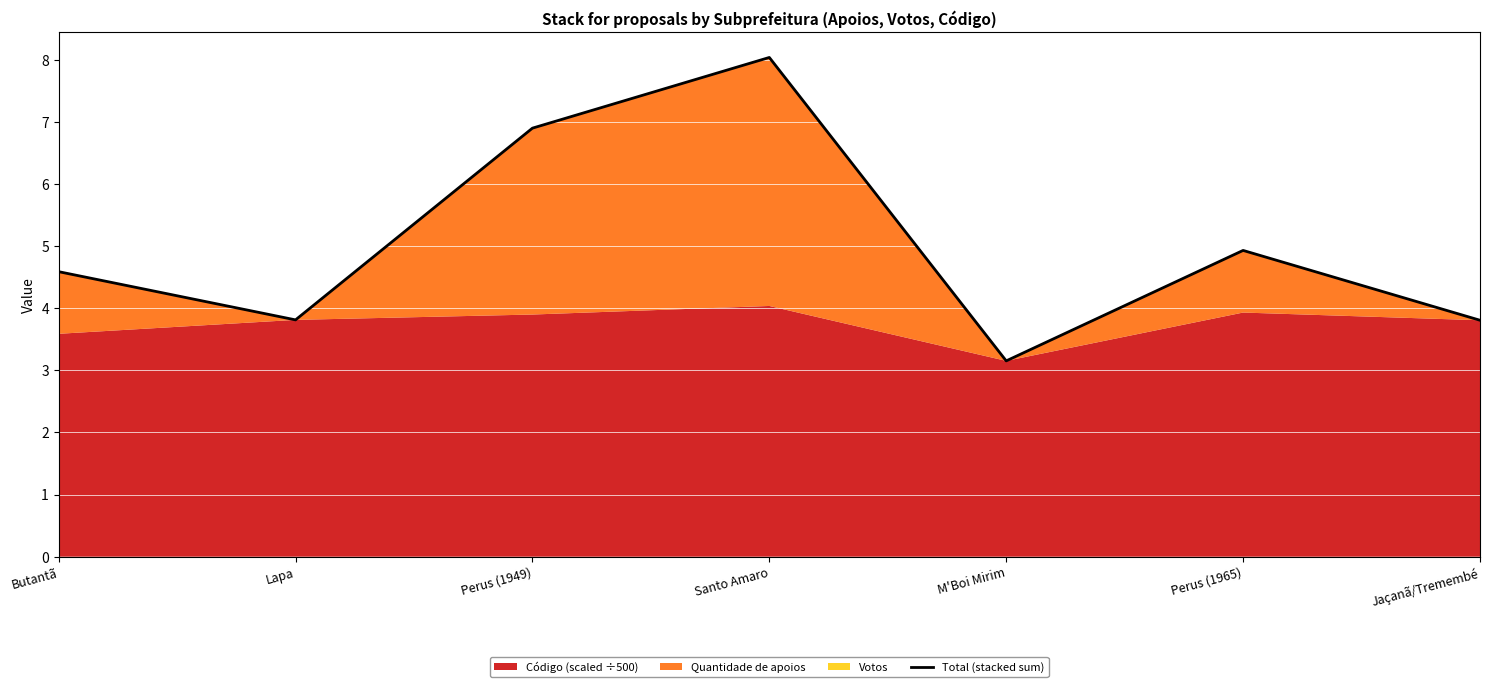

What is the greatest value displayed?

8.0